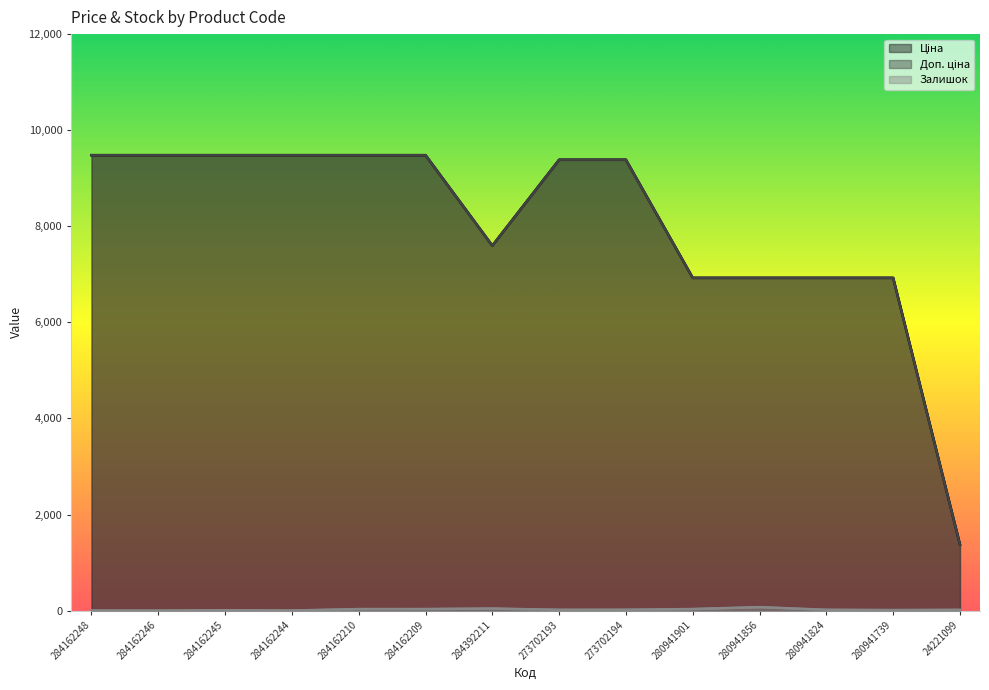

Reading left to right, transcribe all the data shown in this chart.

Ціна: 284162248=9480.1	284162246=9480.1	284162245=9480.1	284162244=9480.1	284162210=9480.1	284162209=9480.1	284392211=7596.5	273702193=9384.0	273702194=9384.0	280941901=6925.7	280941856=6925.7	280941824=6925.7	280941739=6925.7	24221099=1375.4
Доп. ціна: 284162248=9480.1	284162246=9480.1	284162245=9480.1	284162244=9480.1	284162210=9480.1	284162209=9480.1	284392211=7596.5	273702193=9384.0	273702194=9384.0	280941901=6925.7	280941856=6925.7	280941824=6925.7	280941739=6925.7	24221099=1375.0
Залишок: 284162248=0.0	284162246=0.0	284162245=8.0	284162244=2.0	284162210=32.0	284162209=33.0	284392211=43.0	273702193=17.0	273702194=18.0	280941901=33.0	280941856=72.0	280941824=17.0	280941739=12.0	24221099=16.0